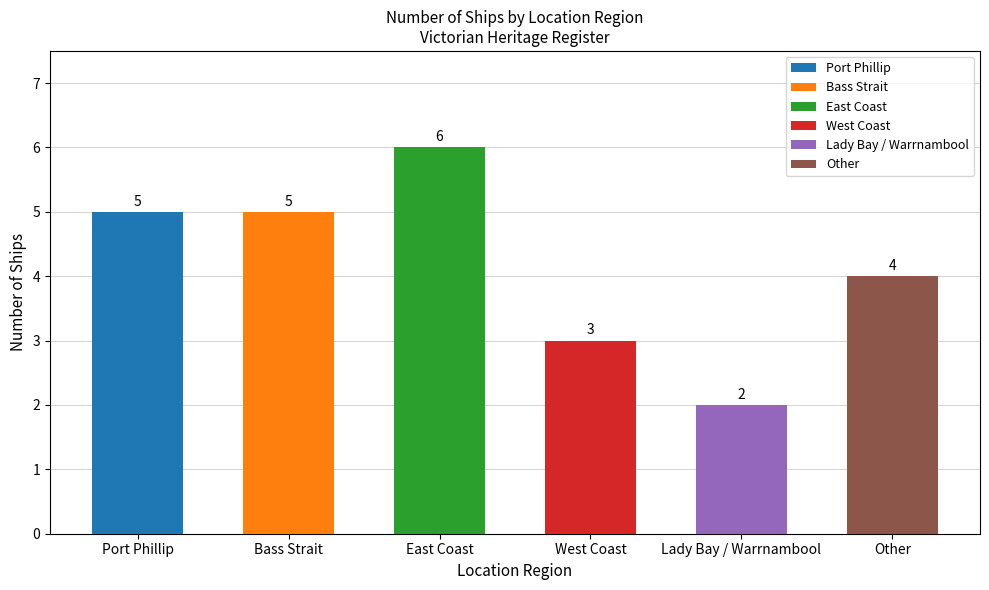

What is the label of the 2nd bar from the right?

Lady Bay / Warrnambool